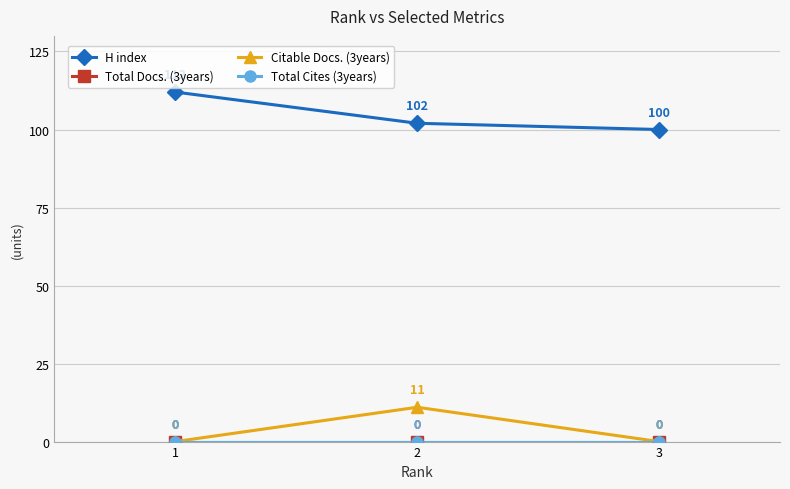

Rank the series at 2 from lowest to highest value.

Total Docs. (3years), Total Cites (3years), Citable Docs. (3years), H index